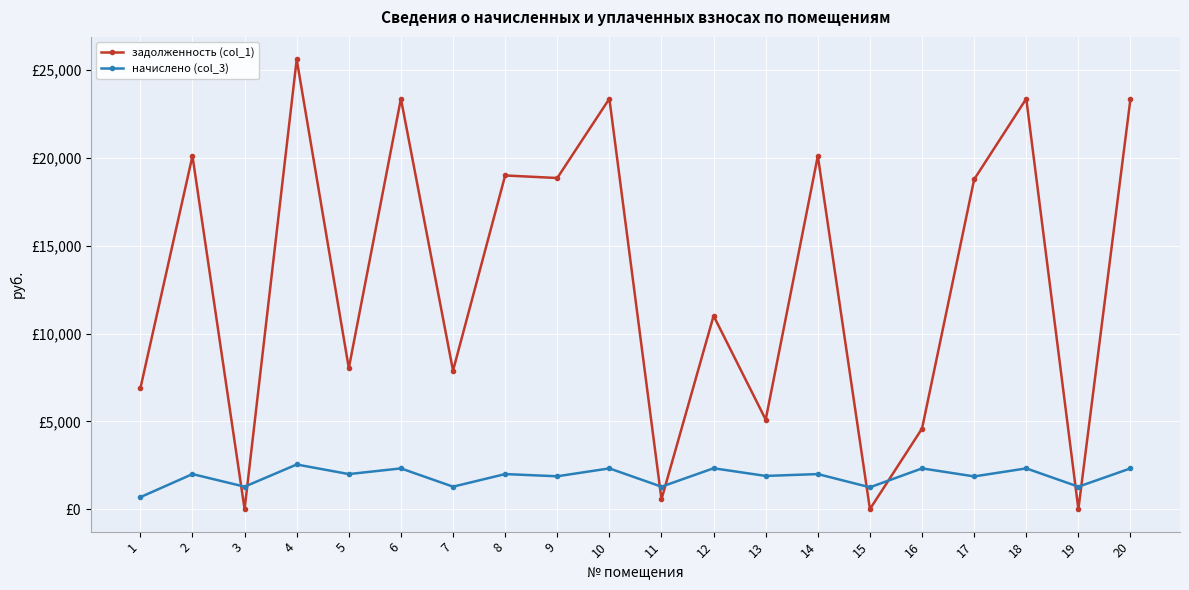

Which series has the largest total across all categories?

задолженность (col_1)